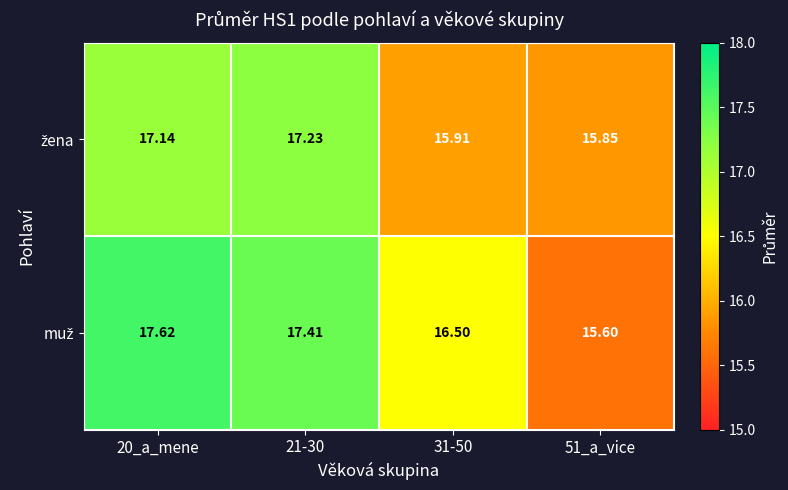

How many distinct data groups are displayed?

2